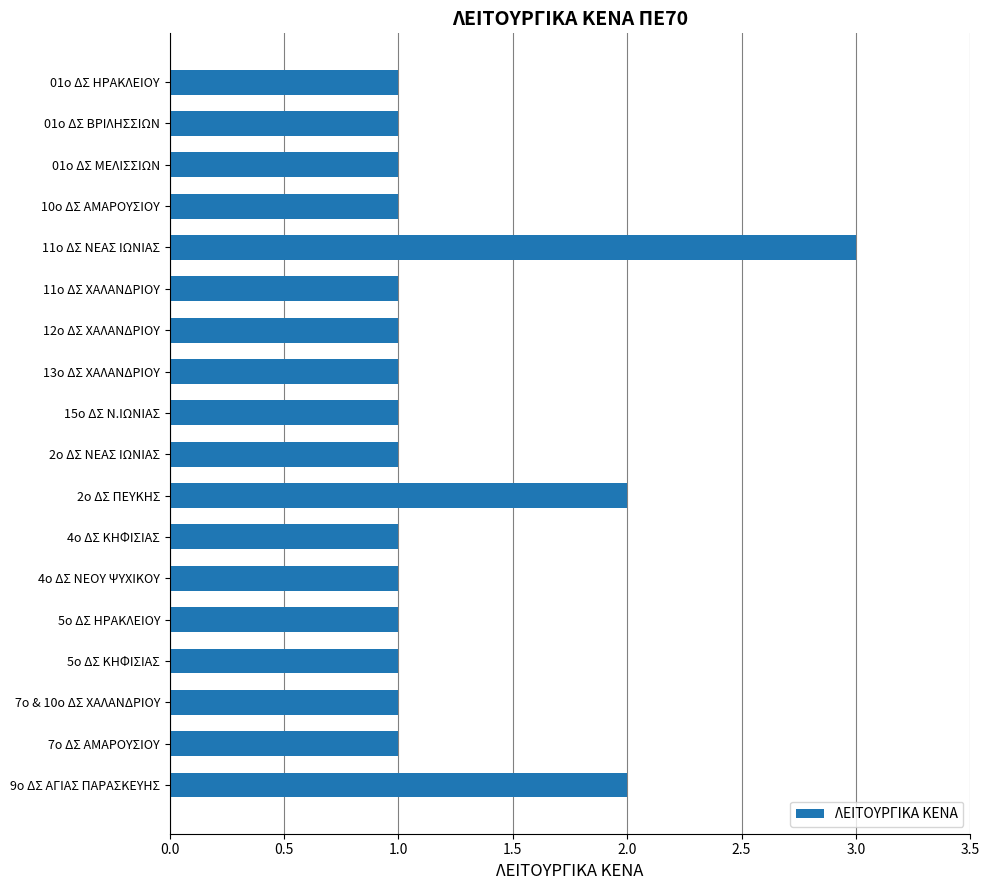

What is the average value?

1